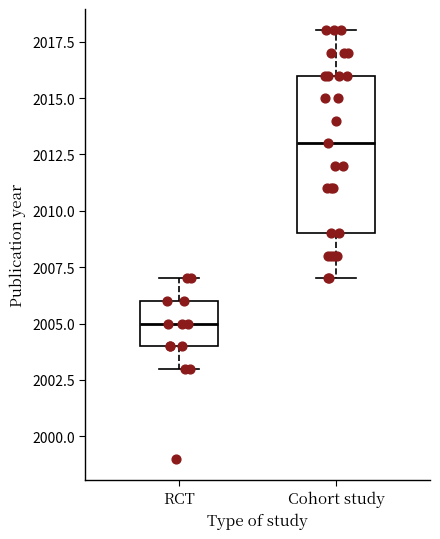

Reading left to right, transcribe this box plot: for each box, give where its median line is, the range the box spans, and where its two whiskers end, as read against the y-axis. The values are not printed on the chart, so give them approximately, as read against the axis.

RCT: median 2005, box 2004 to 2006, whiskers 2003 to 2007
Cohort study: median 2013, box 2009 to 2016, whiskers 2007 to 2018